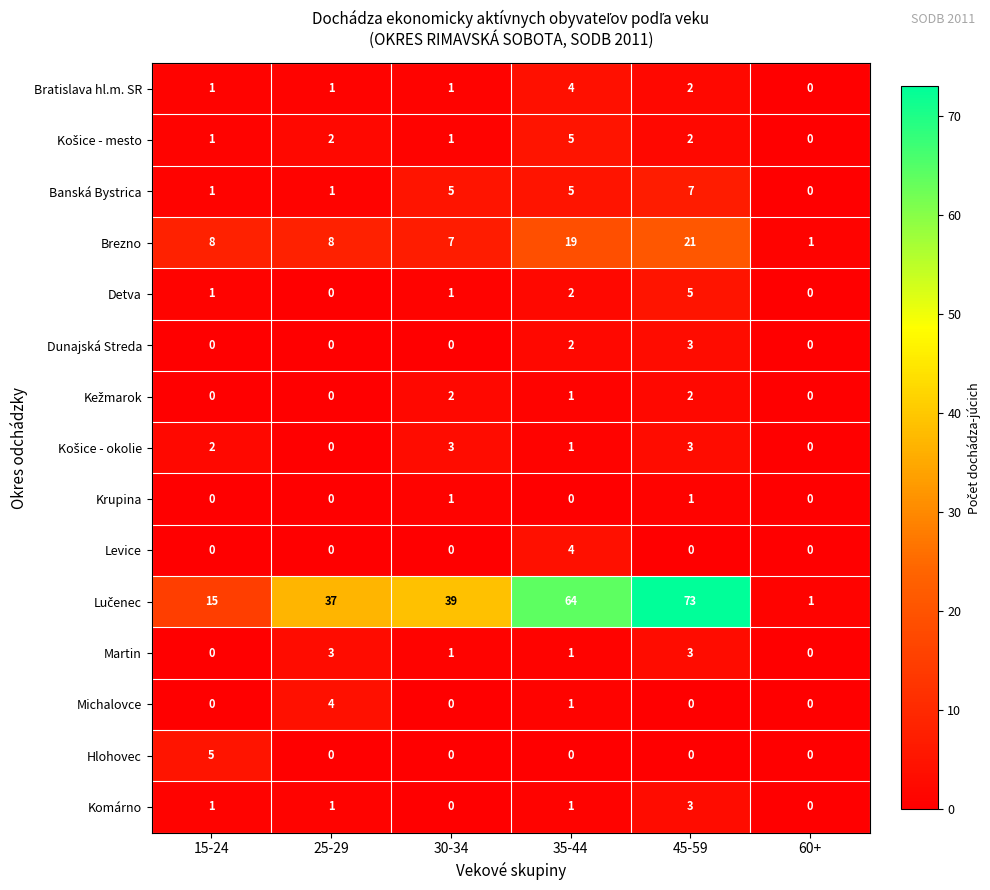

What is the sum of all Brezno values?

64